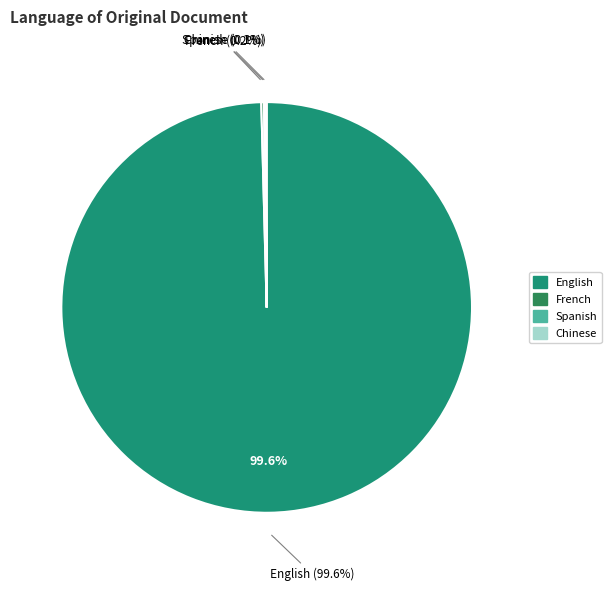

True or false: English accounts for 91% of the total.

False